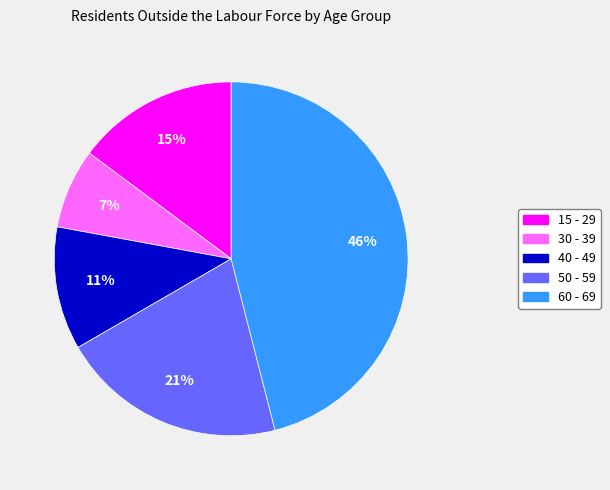

What is the ratio of the value at 60 - 69 to the value at 50 - 59?

2.2